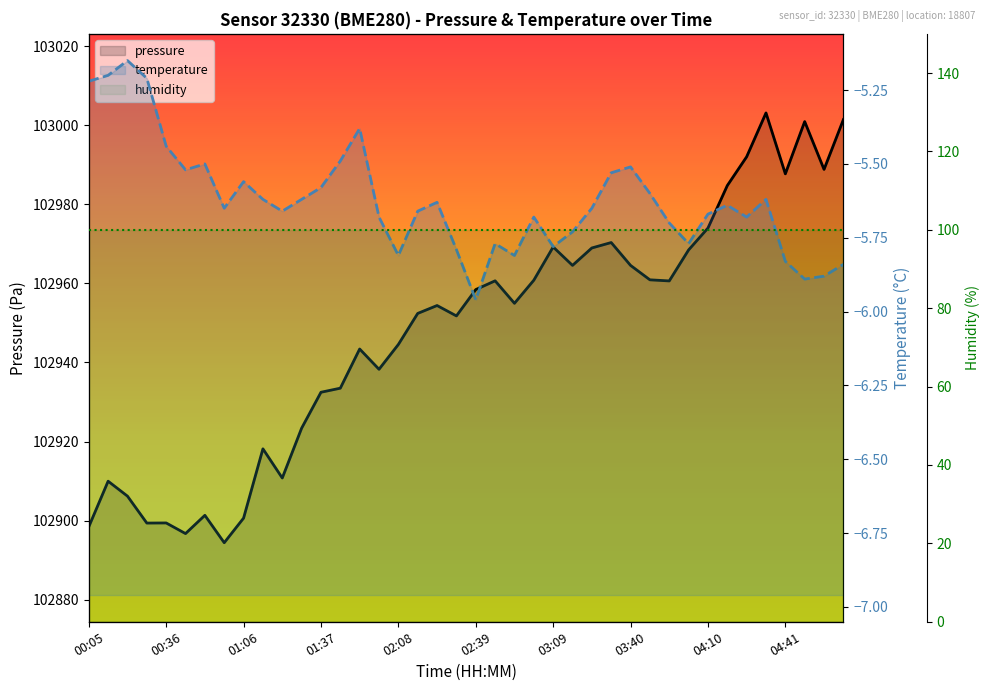

At which category does the chart reach its minimum across all series?

02:39